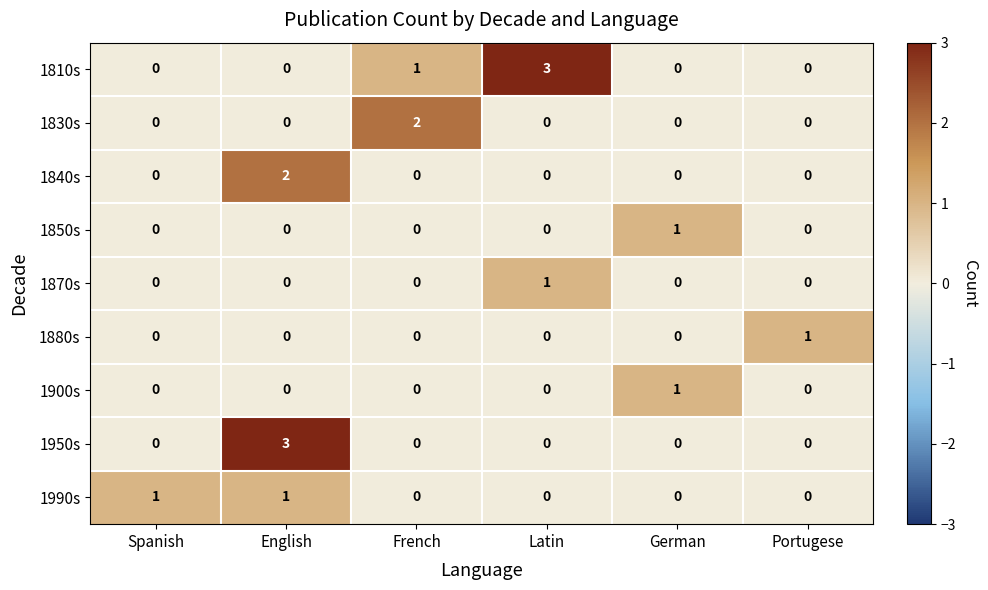

True or false: 1830s has a value of 1 at German.

False